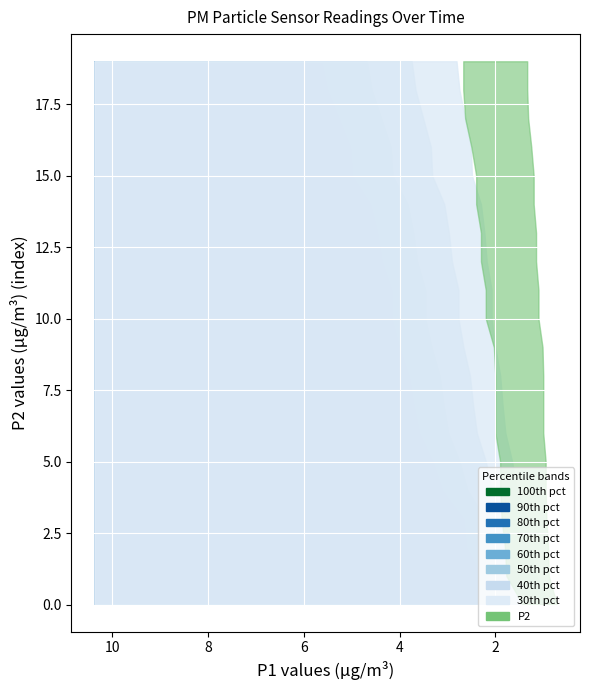

Reading right to left, what are all the values shown in this chart?

P1: 3.0	7.7	8.4	5.2	6.2	4.3	5.5	3.8	9.4	8.3	6.0	4.4	6.3	6.9	8.8	7.3	6.7	7.4	9.2	6.9
P2: 1.4	2.2	2.3	1.8	2.0	1.8	2.0	1.9	2.7	2.6	2.0	1.9	2.4	1.9	2.2	2.3	2.4	2.5	2.7	2.0